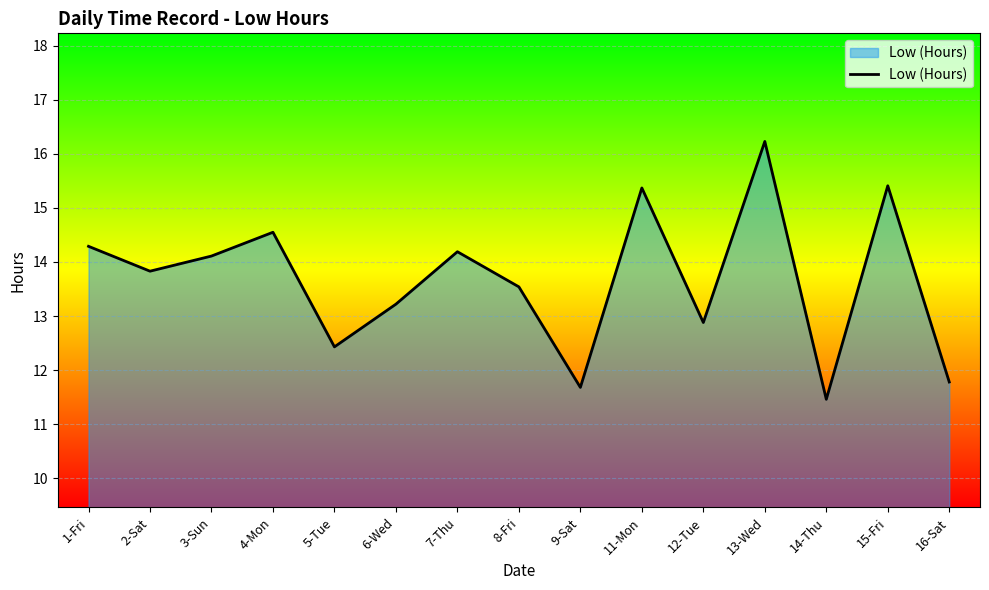

The value at 11-Mon is 15.4. True or false?

True